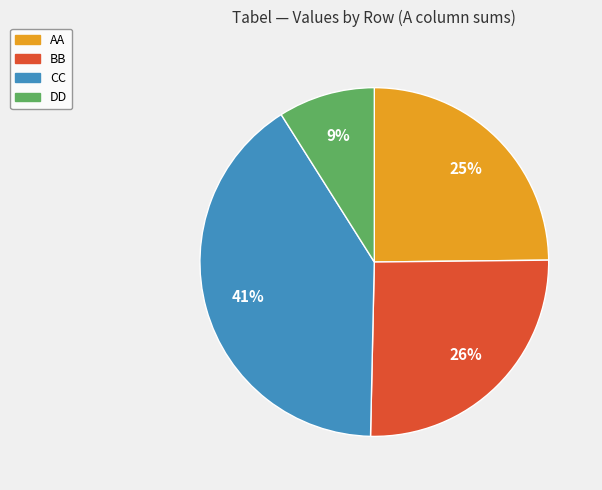

Between AA and CC, which is larger?

CC